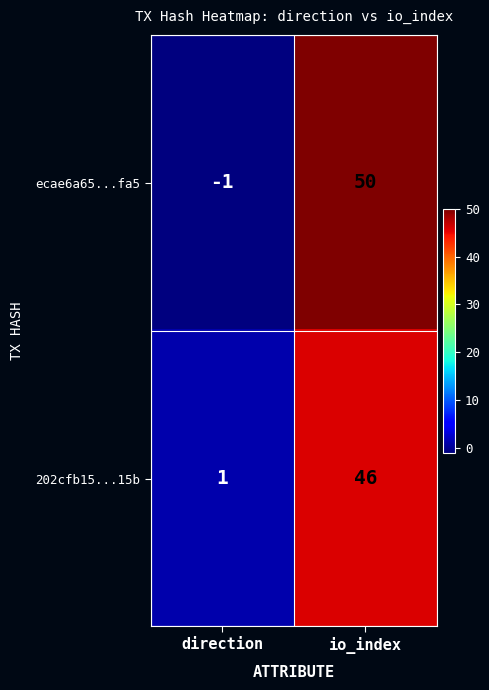

Which series changed the most between direction and io_index?

ecae6a65...fa5